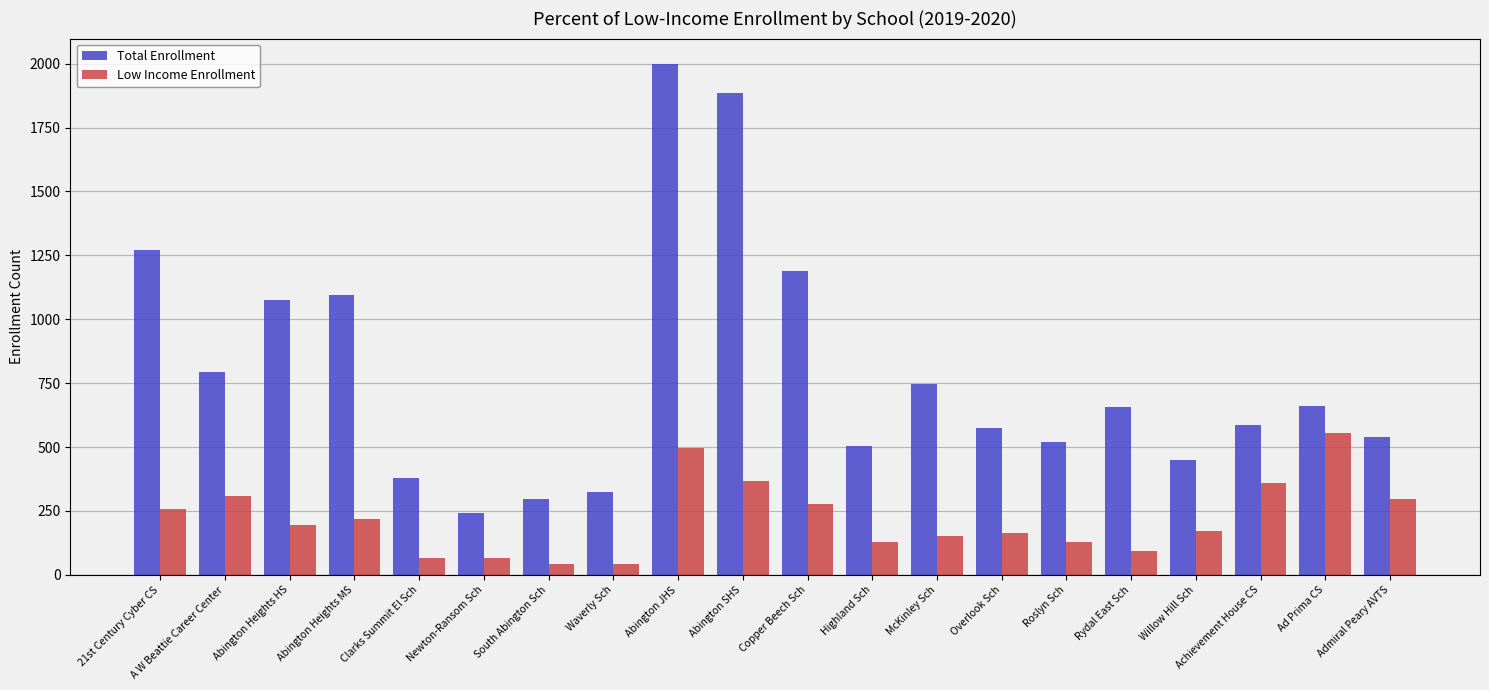

The value of Low Income Enrollment at Admiral Peary AVTS is 200. True or false?

False